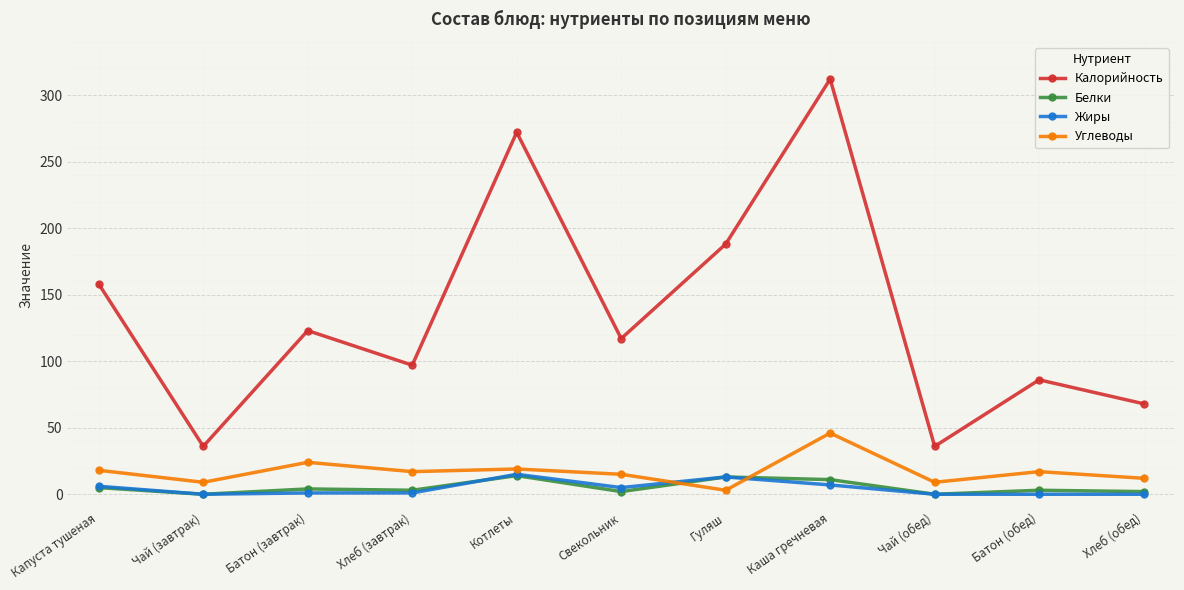

Which series has the widest spread of values?

Калорийность